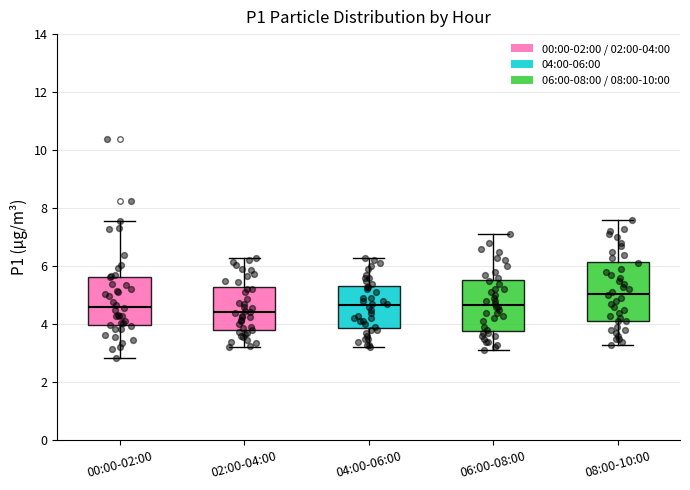

Which box has the highest median line?

08:00-10:00